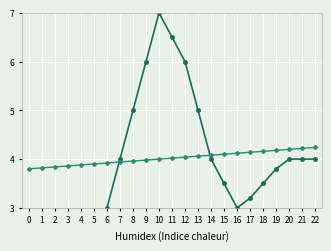

Between 5 and 20, which is larger?

20